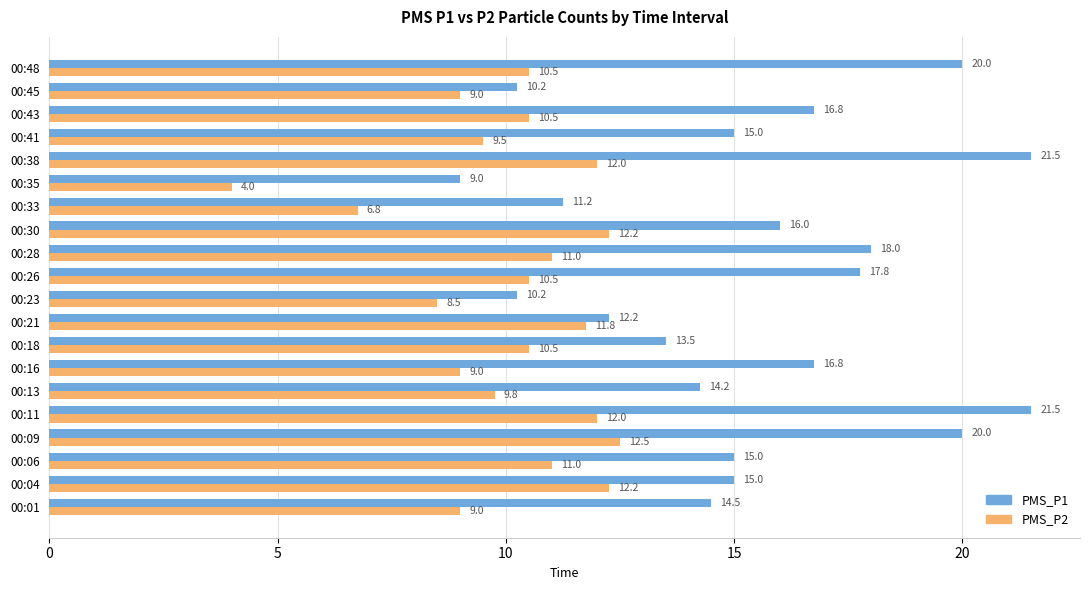

List the series in order of their peak value, lowest first.

PMS_P2, PMS_P1